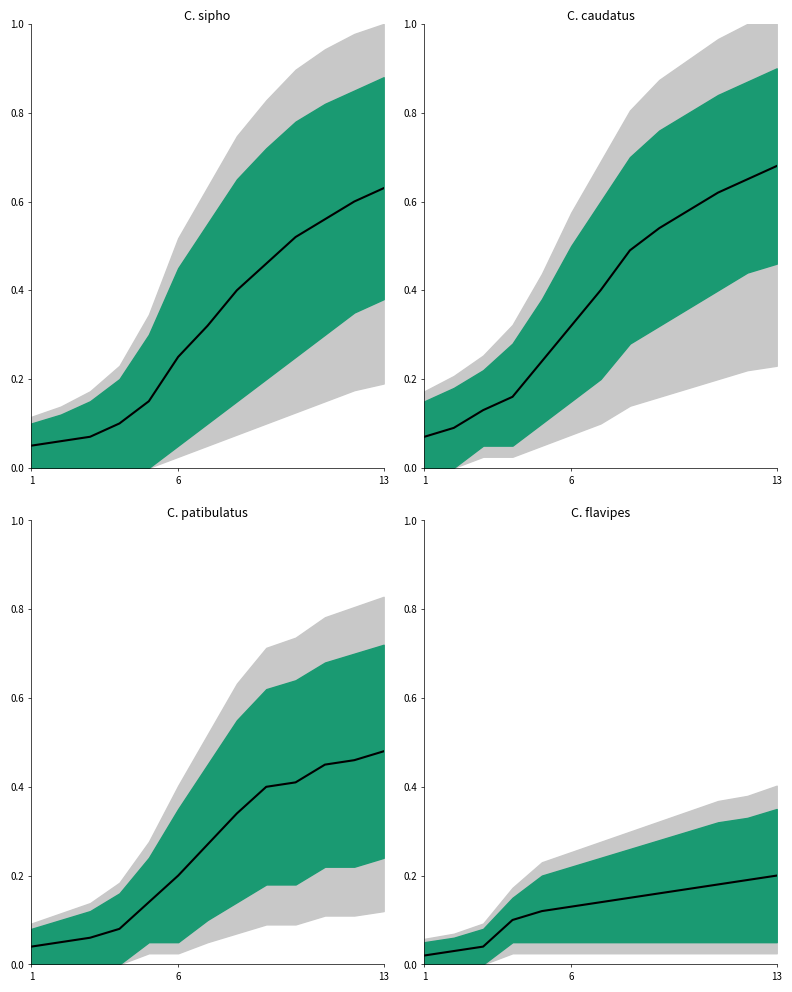

List the series in order of their overall mean, lowest first.

C. flavipes median, C. patibulatus median, C. sipho median, C. caudatus median